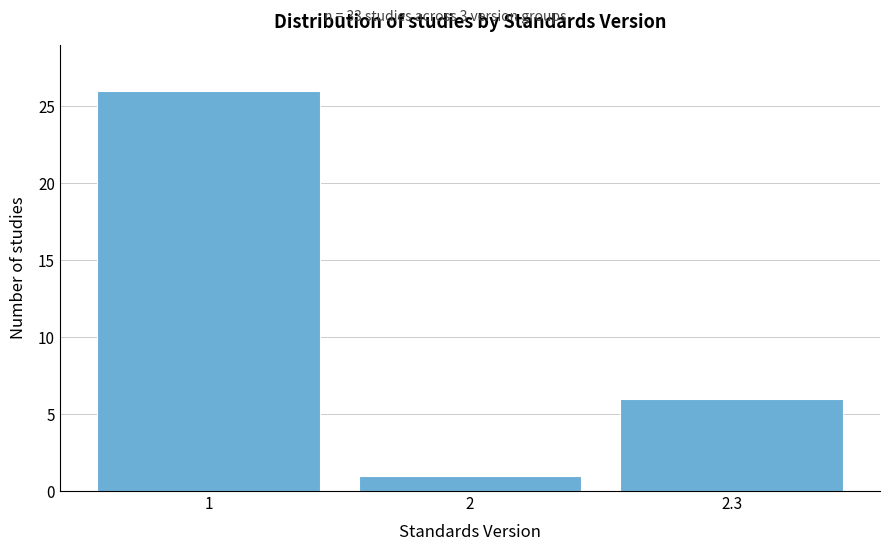

Reading left to right, what are all the values shown in this chart?

26	1	6